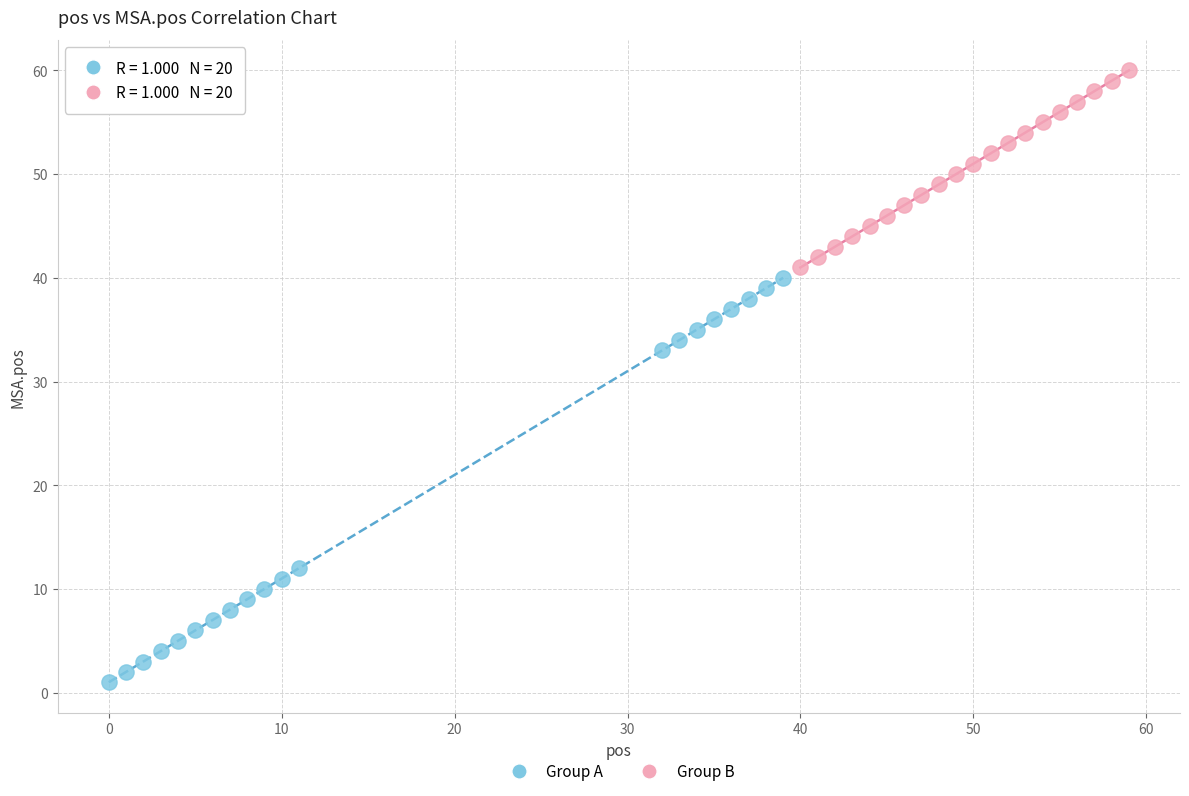

Which series reaches the minimum Y coordinate?

Group A